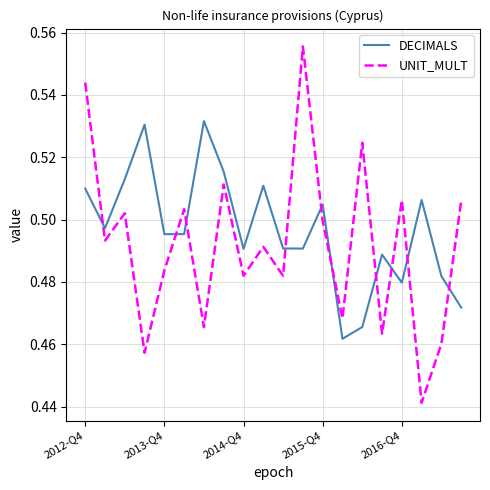

Which series has the largest range (max minus min)?

UNIT_MULT